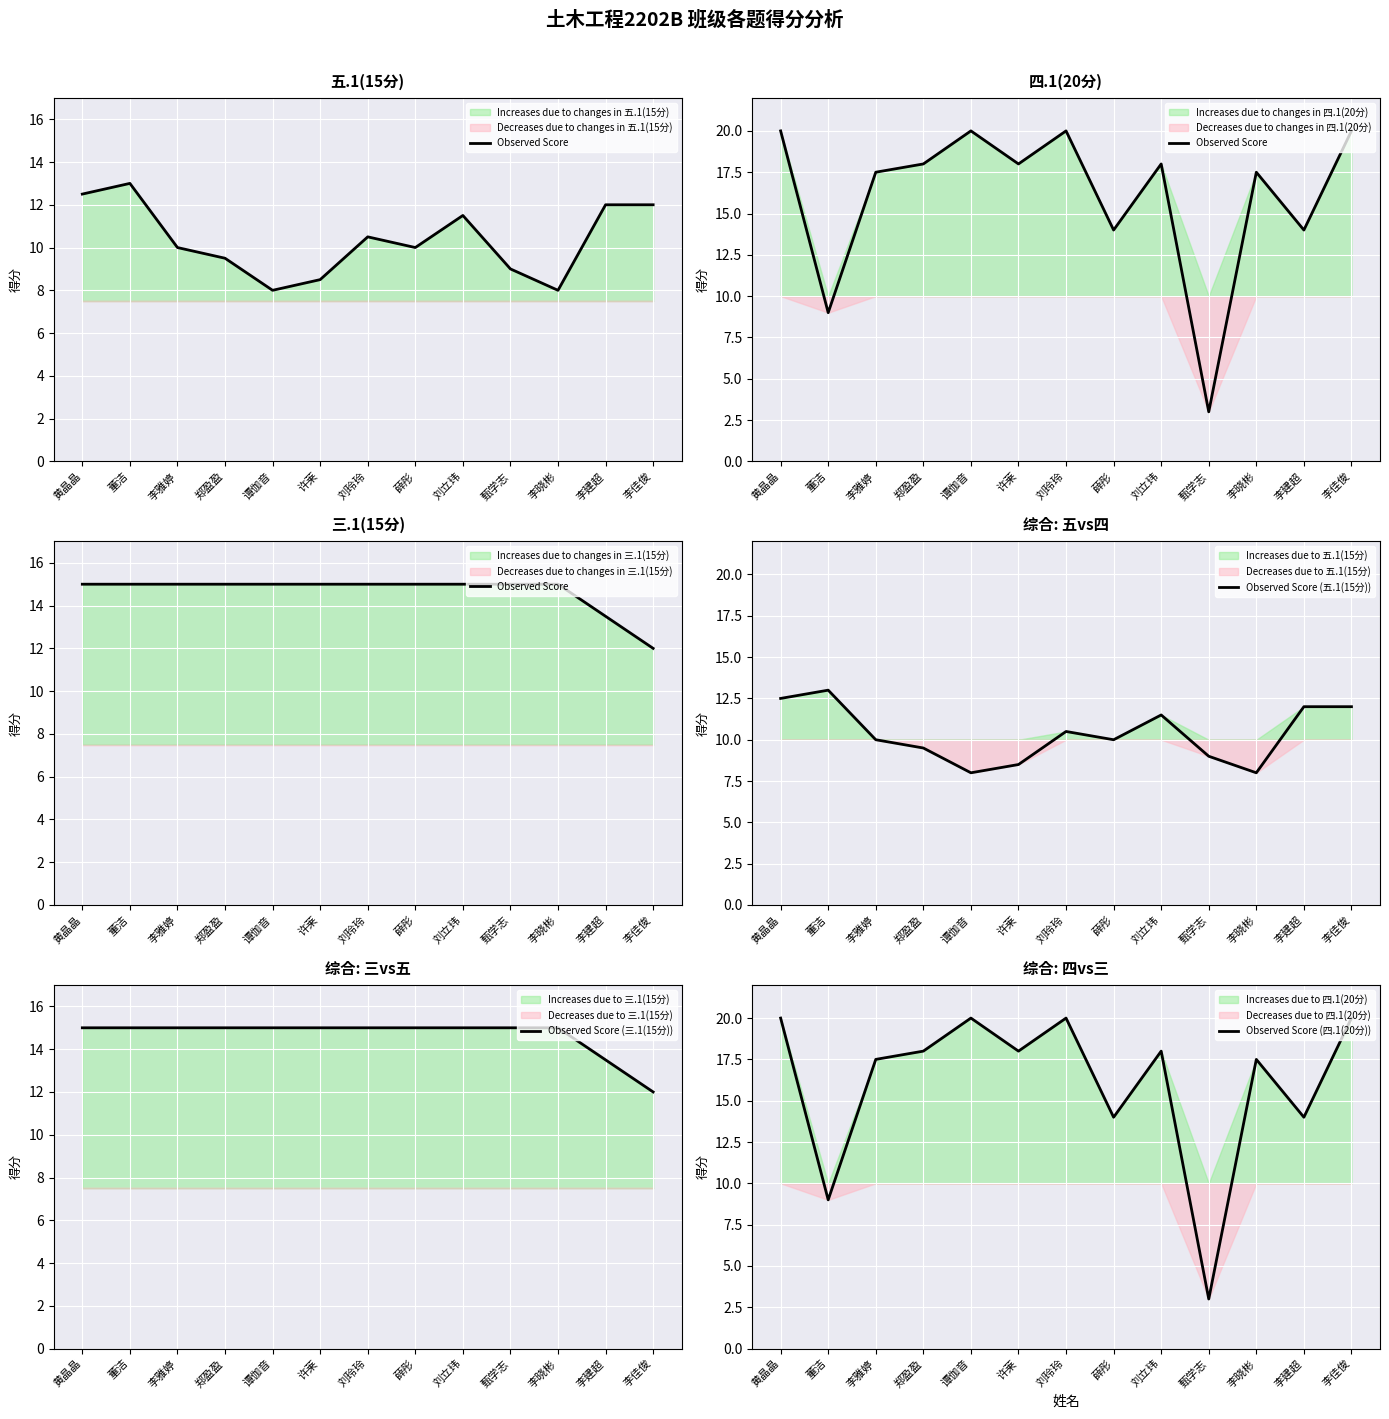

Is it true that Observed Score (五.1(15分)) equals 12.5 at 黄晶晶?

True